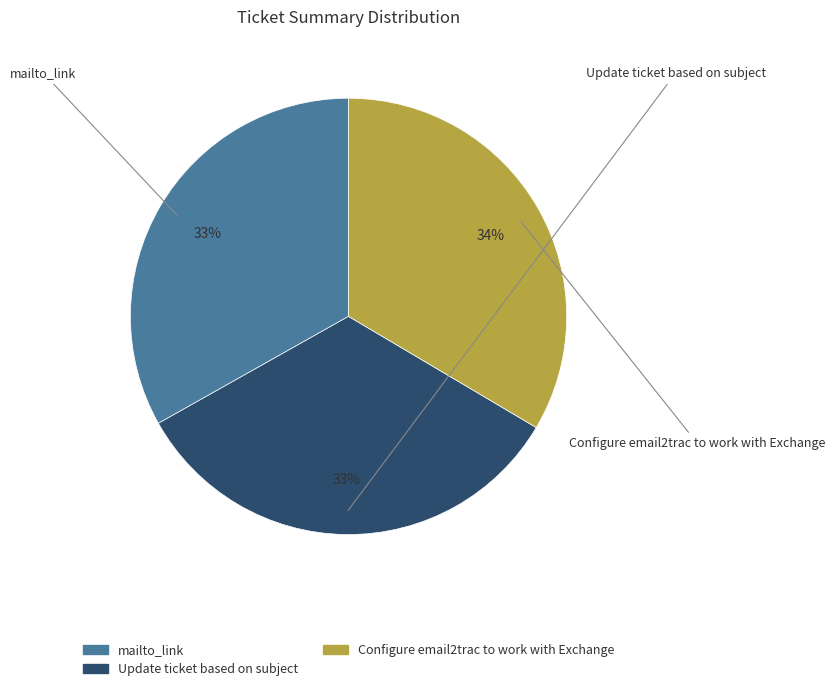

To the nearest percent, what portion does Update ticket based on subject represent?

33%